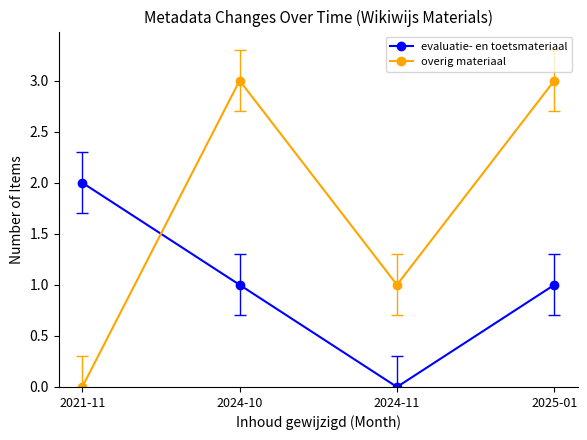

What is the maximum value shown in the chart?

3